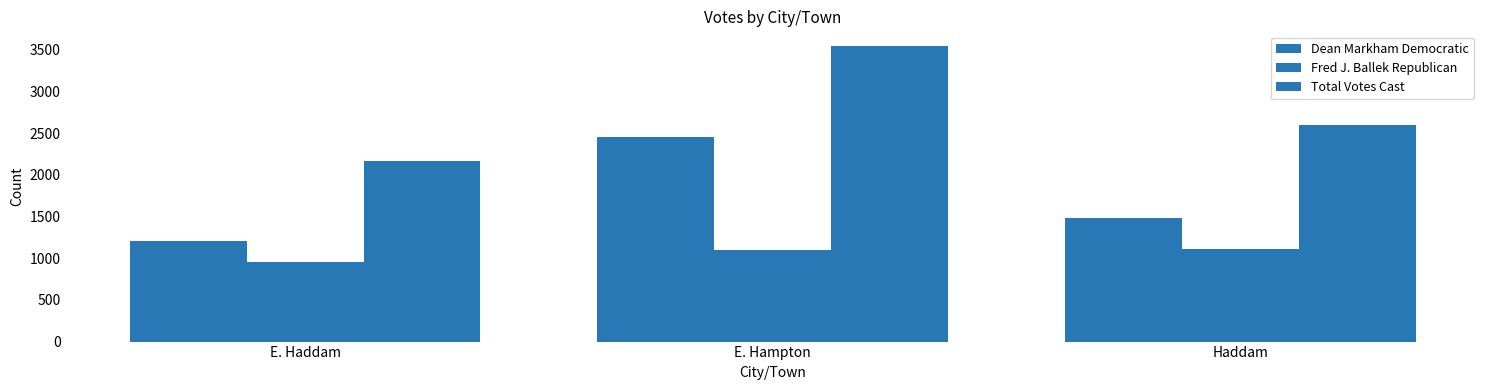

What is the sum of the Fred J. Ballek Republican values at E. Haddam and Haddam?

2074